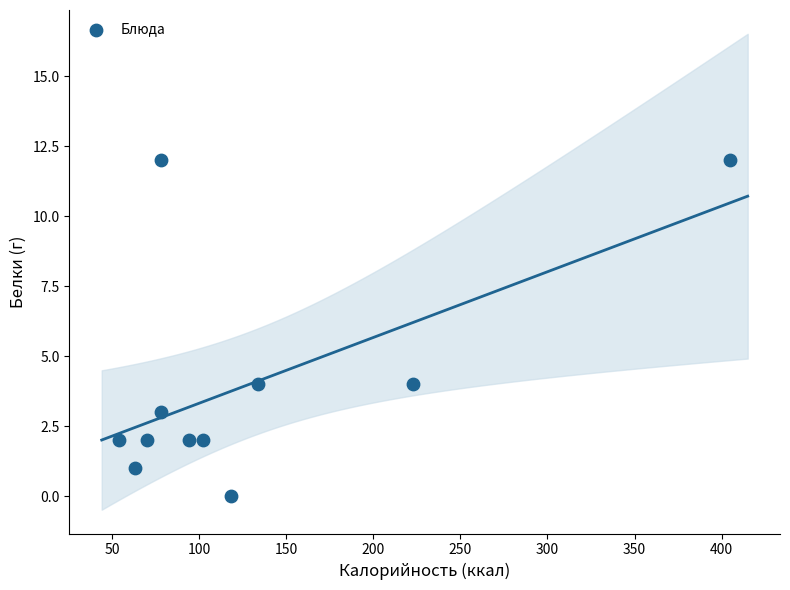

What is the average X value?

129